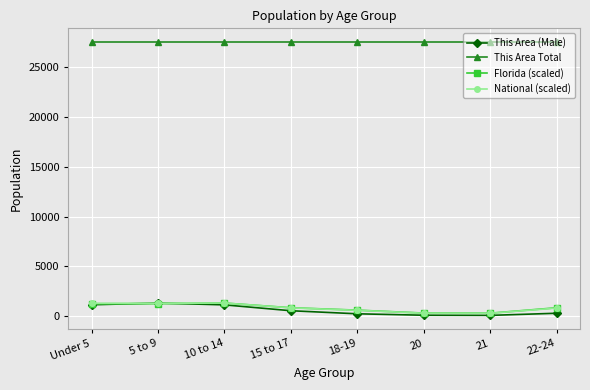

What is the maximum value shown in the chart?

27557.0